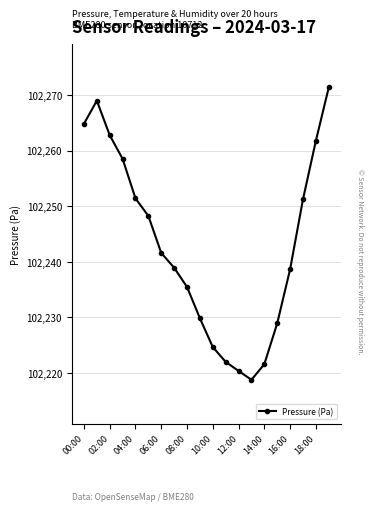

What is the minimum value shown in the chart?

102218.8